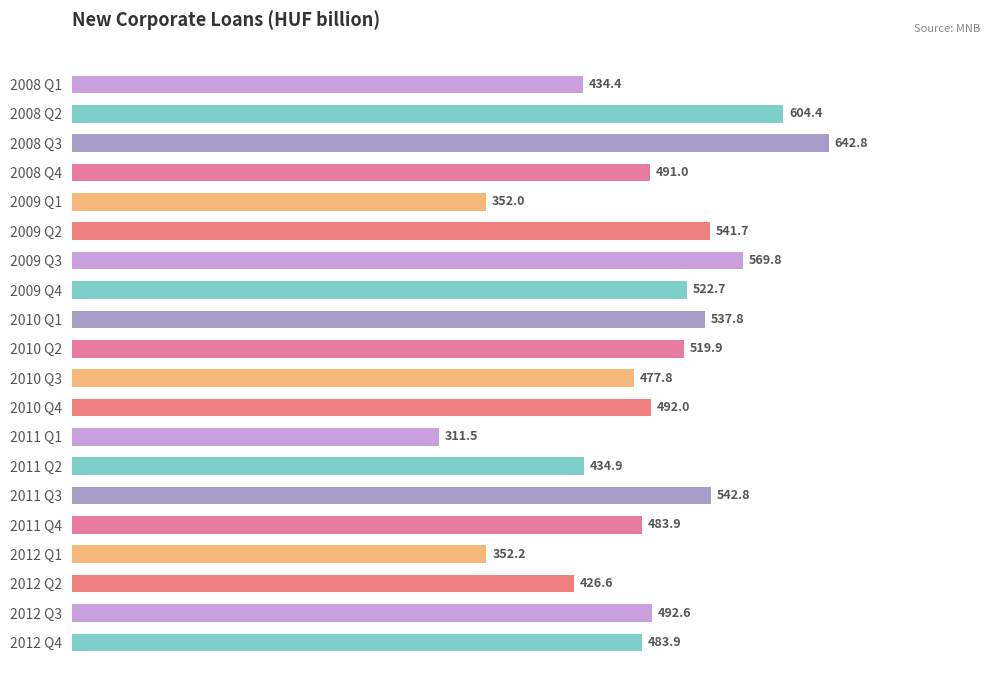

Which has a higher value, 2011 Q2 or 2012 Q3?

2012 Q3